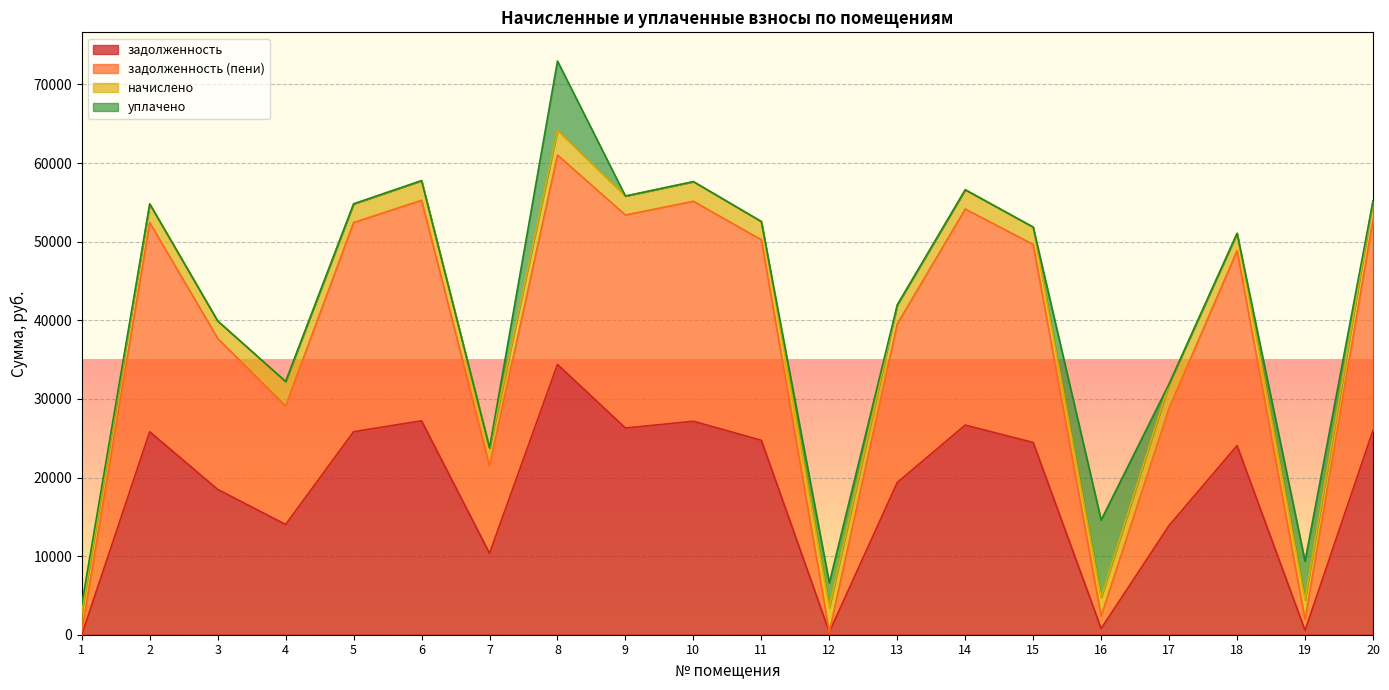

What is the difference between the задолженность values at 19 and 4?

13472.8